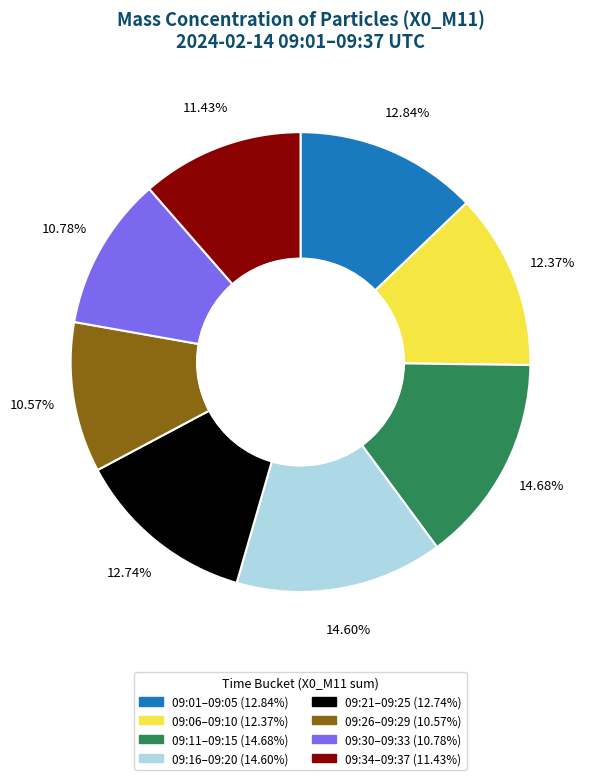

Is there a majority slice in this chart?

No